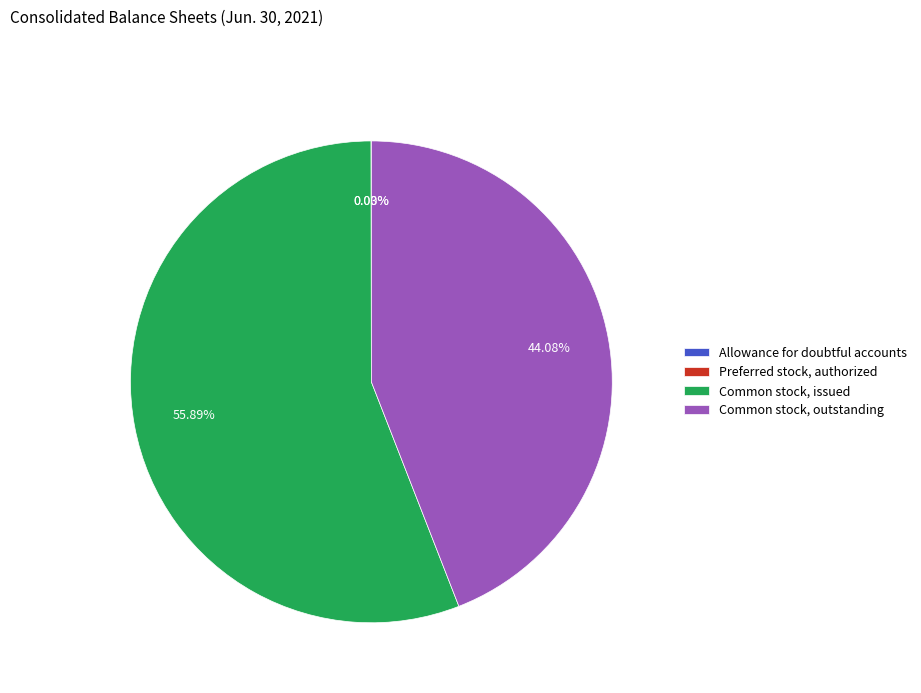

To the nearest percent, what is the average slice percentage?

25%